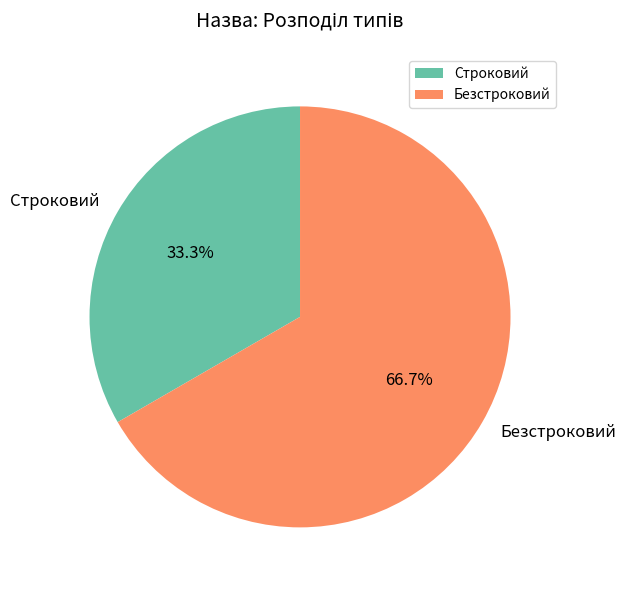

Count the number of slices in the pie.

2